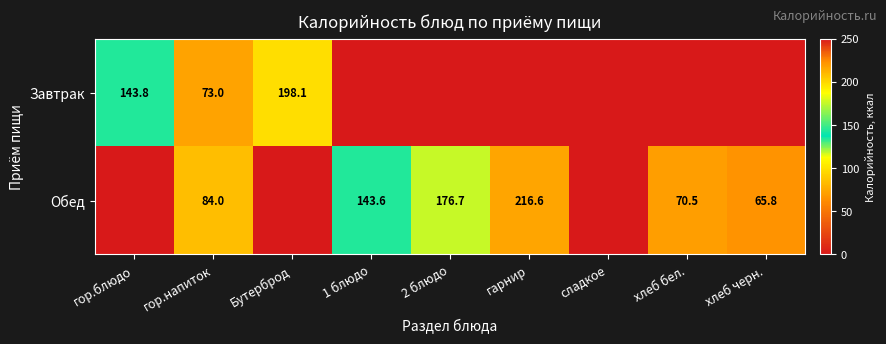

The value of Завтрак at гор.блюдо is 143.8. True or false?

True